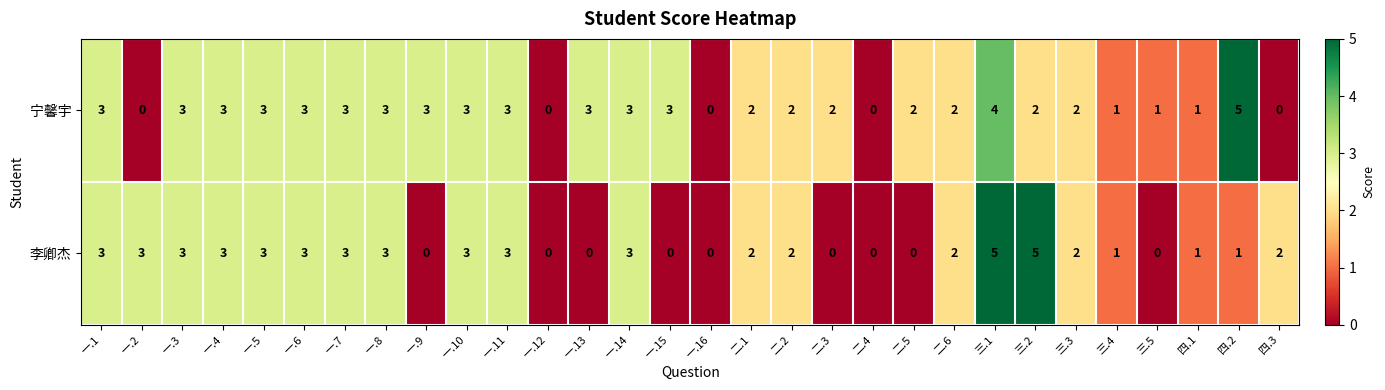

True or false: 宁馨宇 has a value of 1 at 二.2.

False